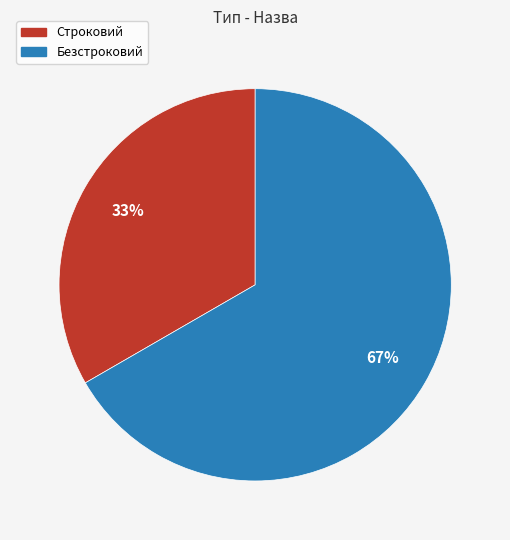

To the nearest percent, what is the combined percentage of Безстроковий and Строковий?

100%